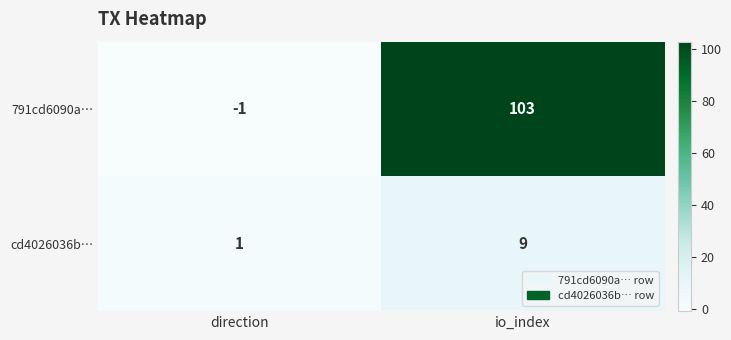

What is the sum of the cd4026036b… values at direction and io_index?

10